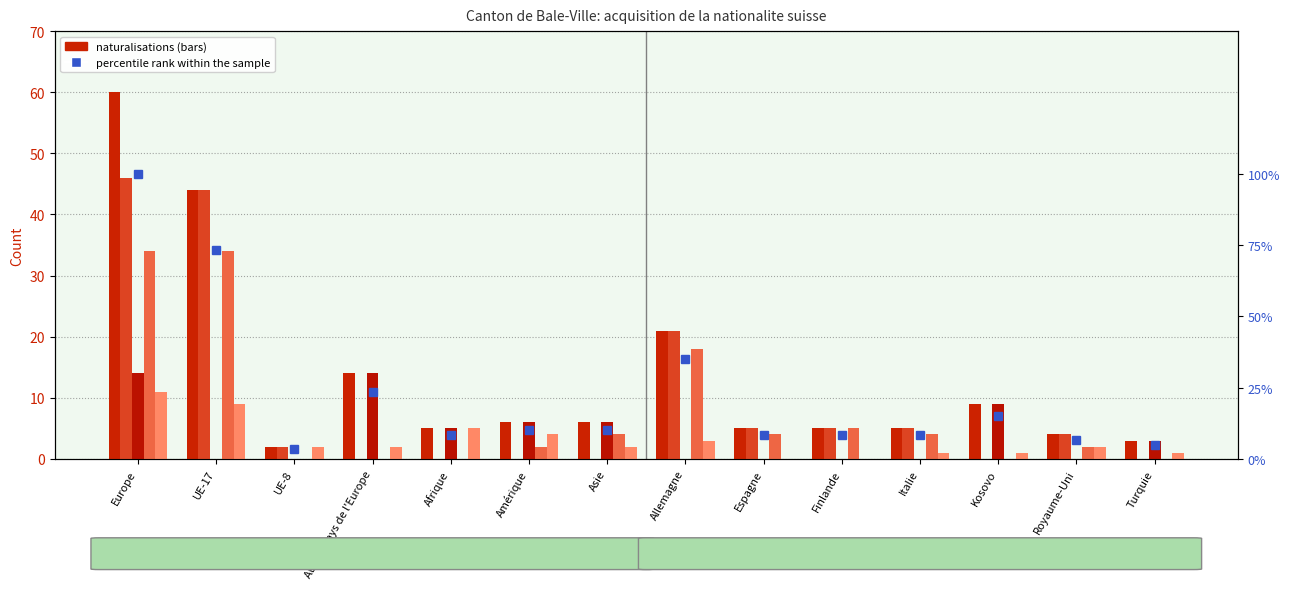

What is the total value across all series at Allemagne?

98.0